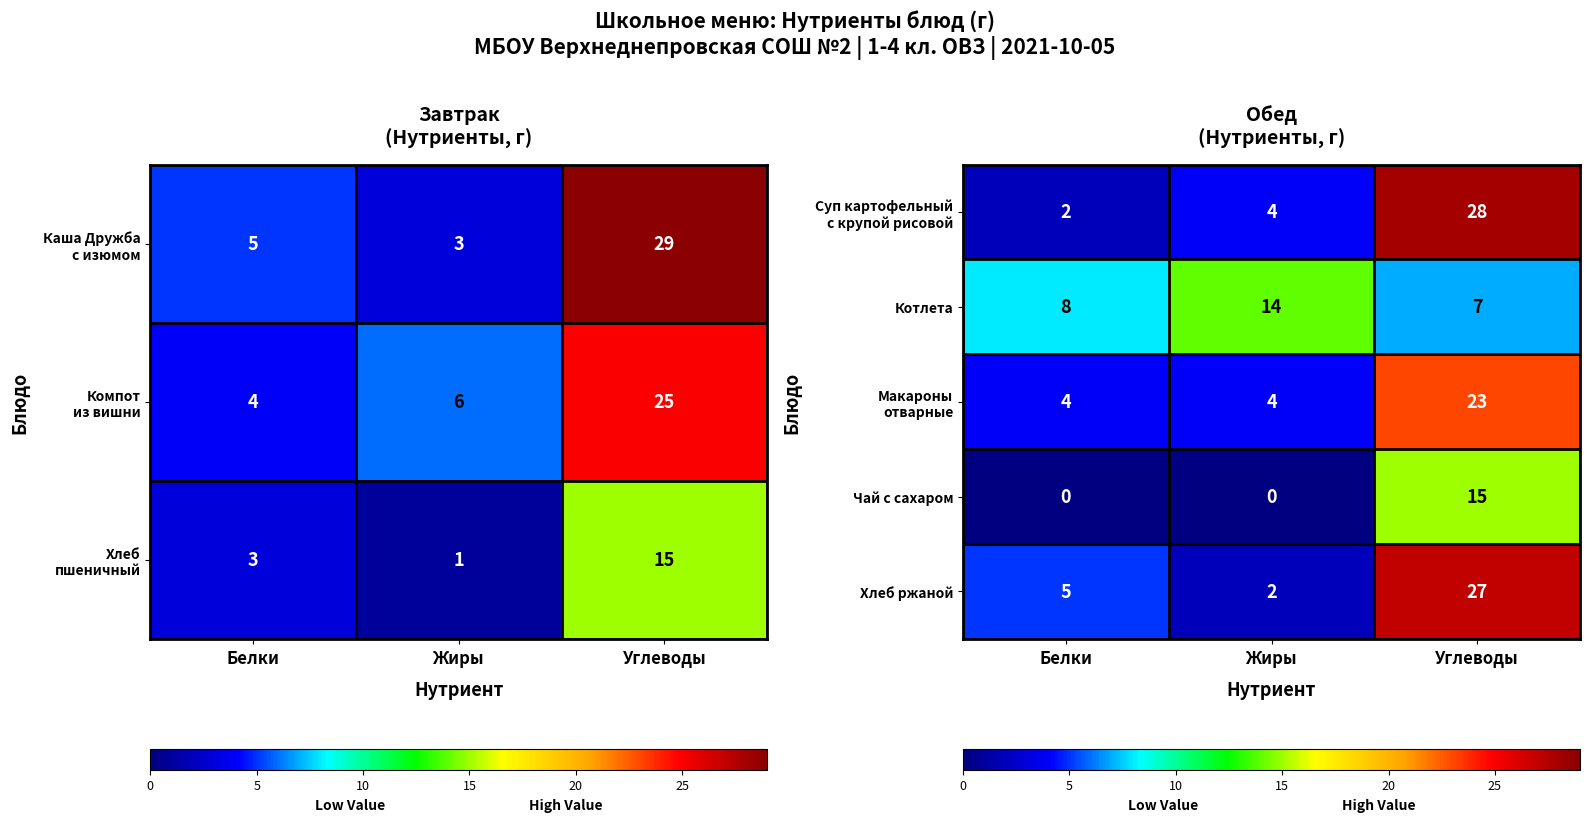

At which label is Хлеб ржаной closest to 14?

Белки